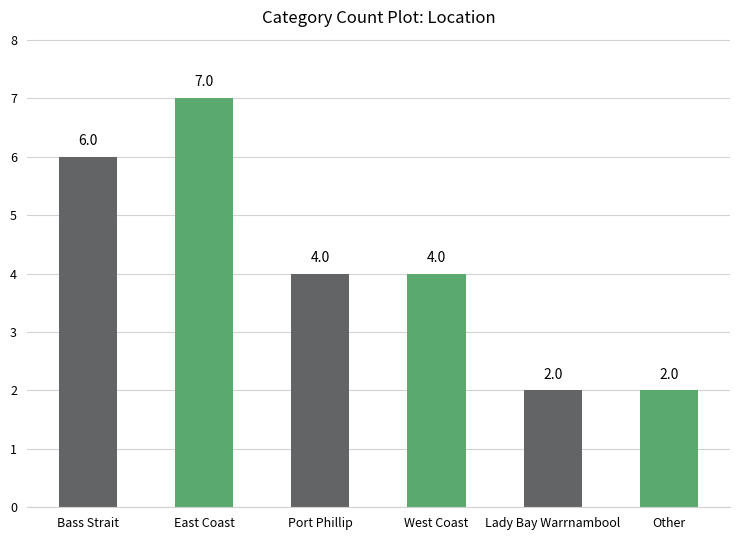

What is the average value?

4